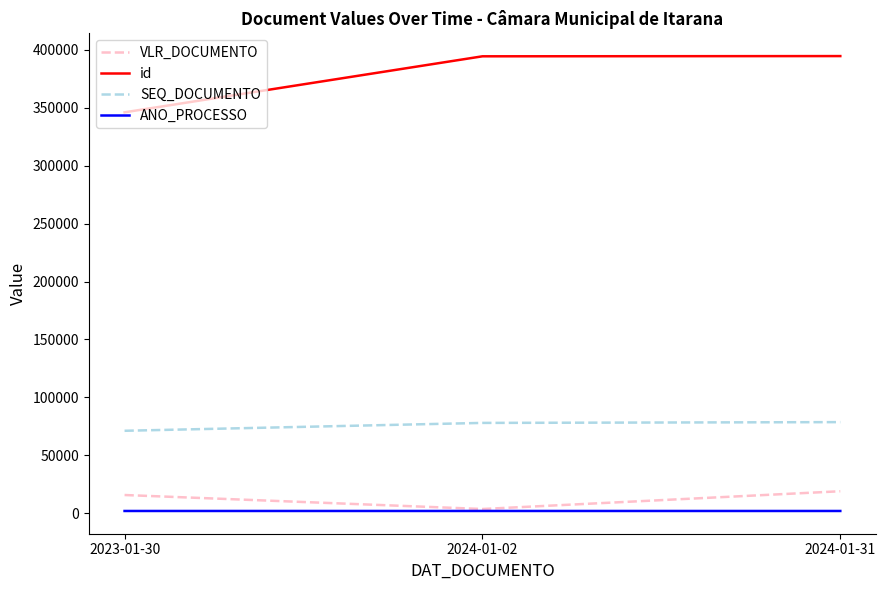

At which label does SEQ_DOCUMENTO reach its minimum?

2023-01-30